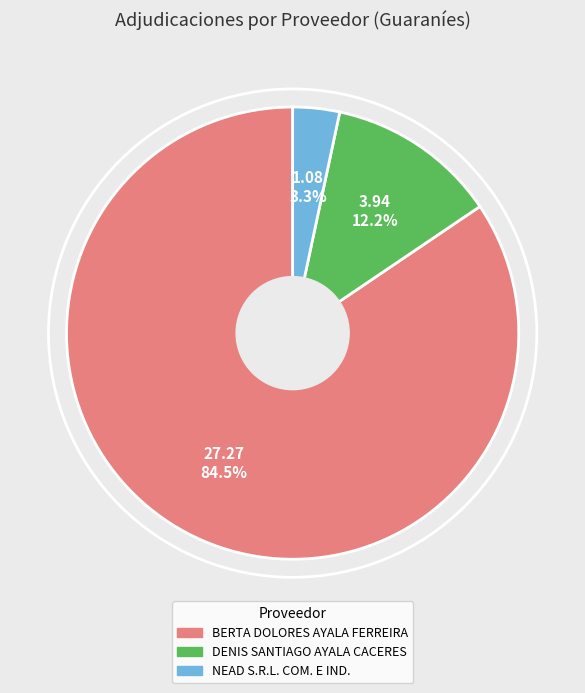

How many segments does this pie chart have?

3